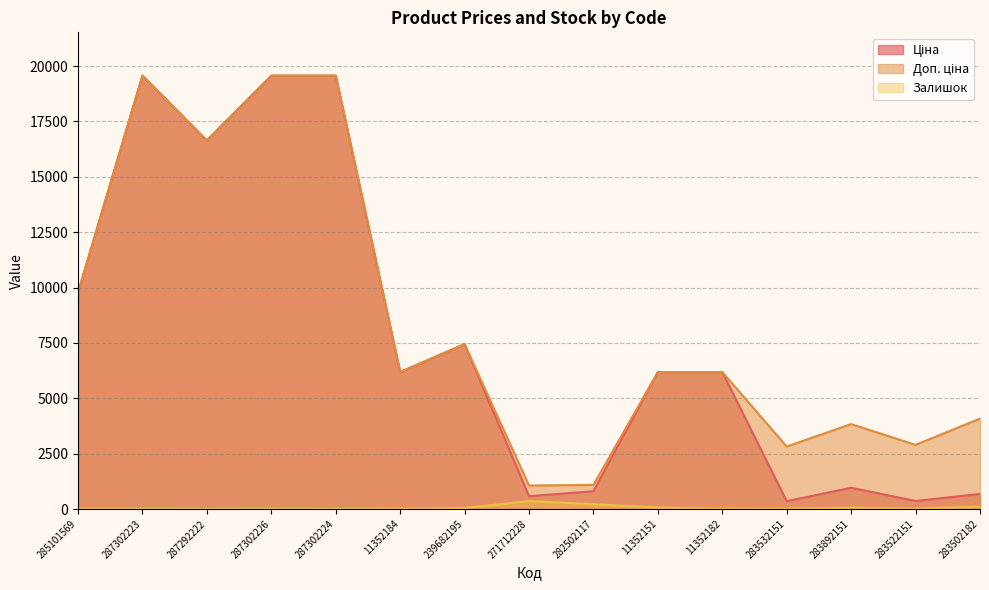

What is the difference between the second highest and minimum values in the Доп. ціна series?

18504.9